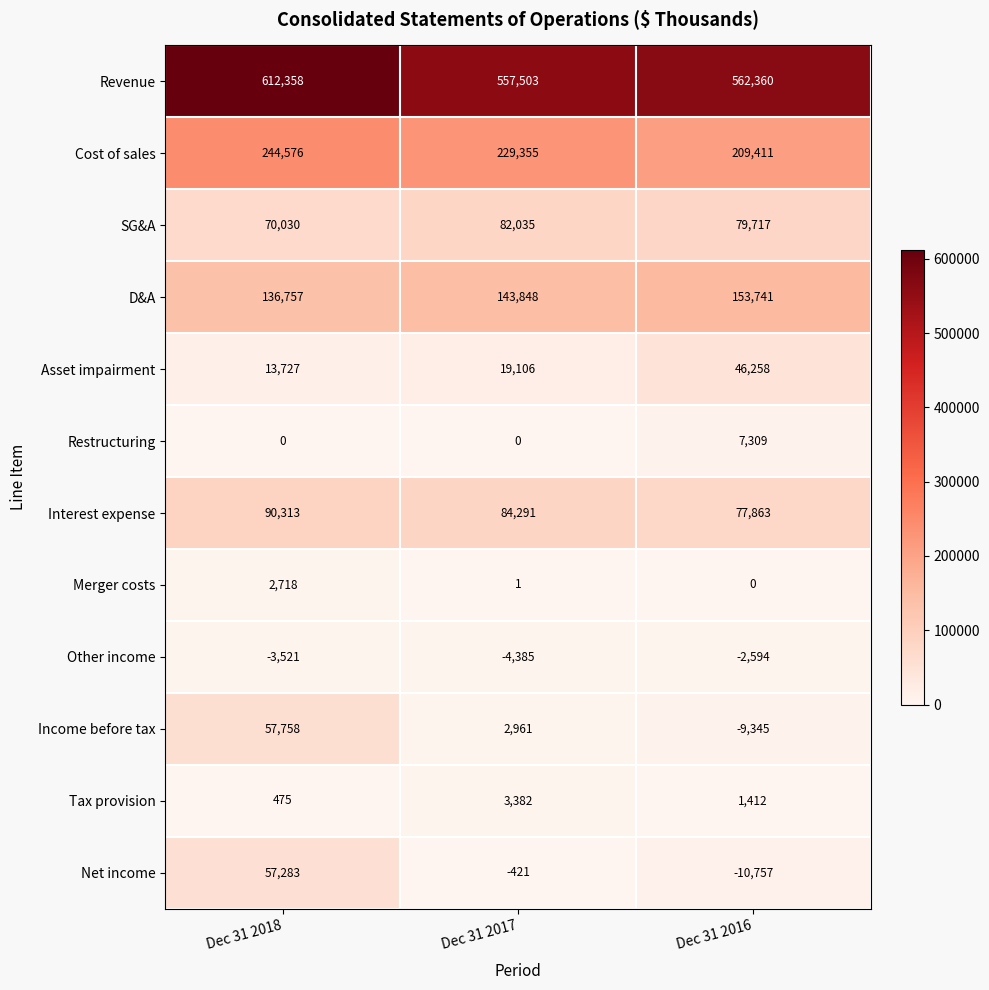

How many data points does each series have?

3